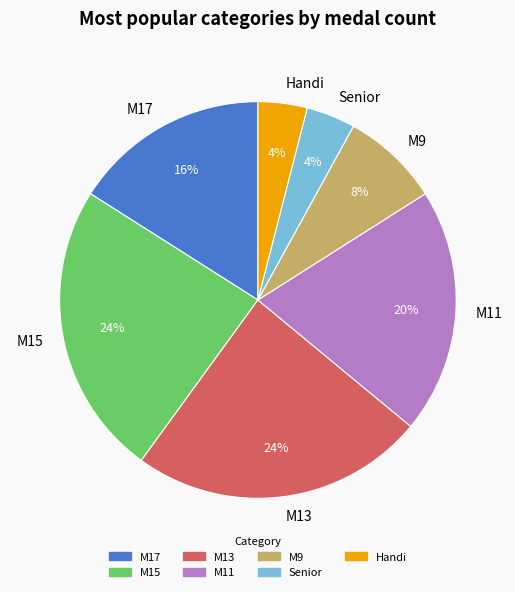

Does Senior represent more than half of the total?

No